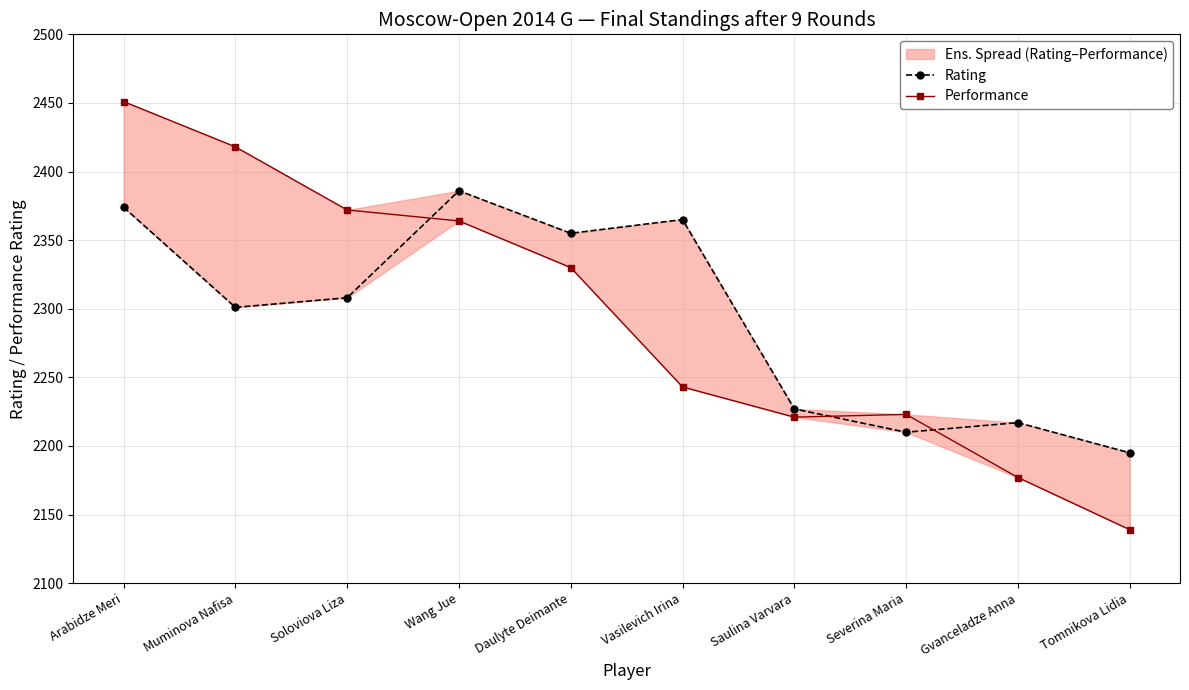

Rank the series by their maximum value, from lowest to highest.

Rating, Performance